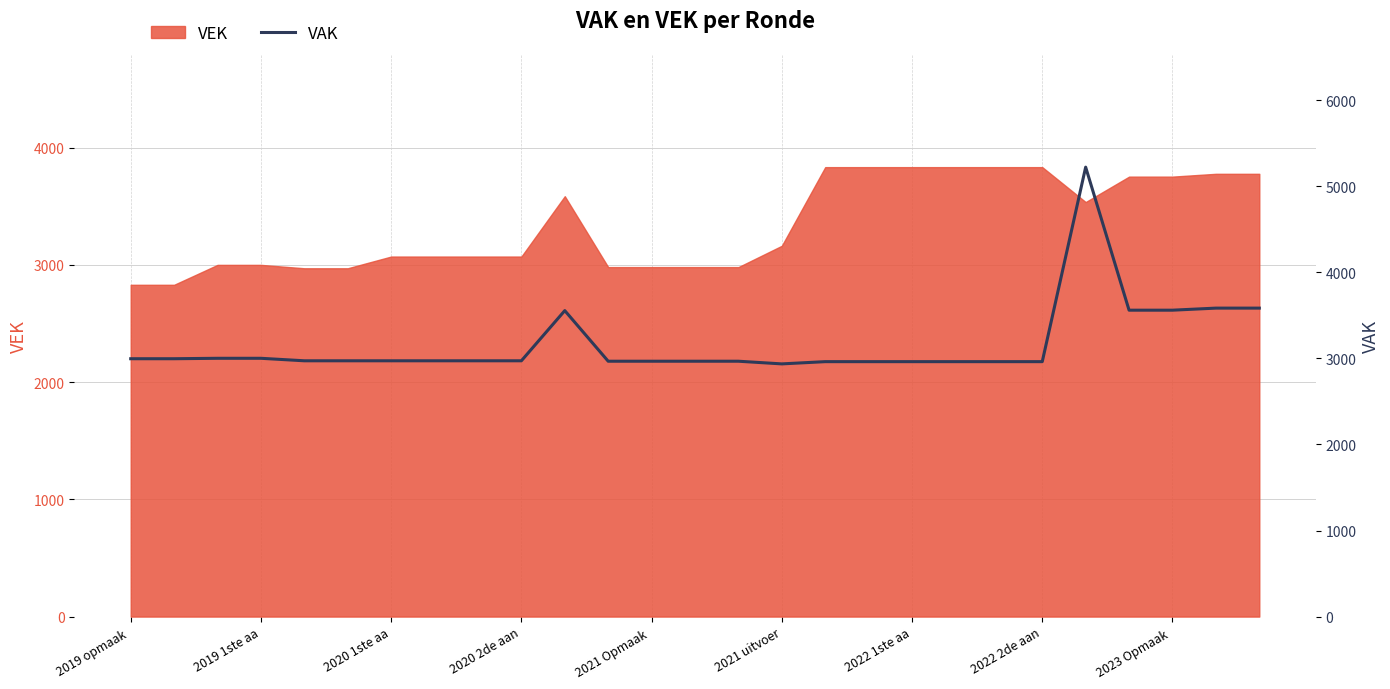

Reading left to right, transcribe all the data shown in this chart.

2996	2996	3001	3001	2972	2972	2972	2972	2972	2972	3555	2967	2967	2967	2967	2936	2962	2962	2962	2962	2962	2962	5222	3560	3560	3584	3584